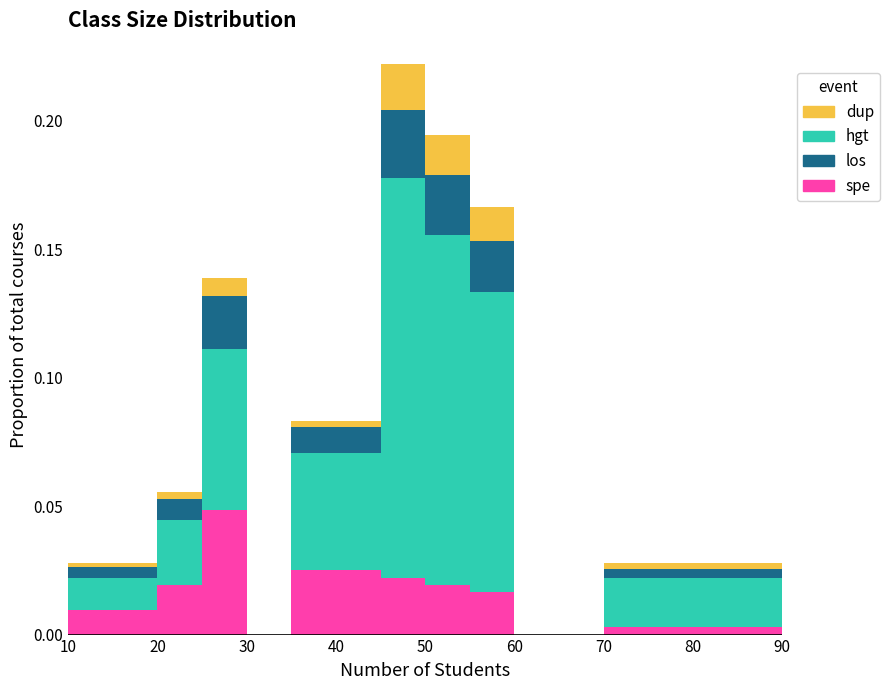

What is the total height of the stacked bar covering 45 to 50 on the x-axis? The values are not printed on the chart, so give them approximately, as read against the axis.

0.220